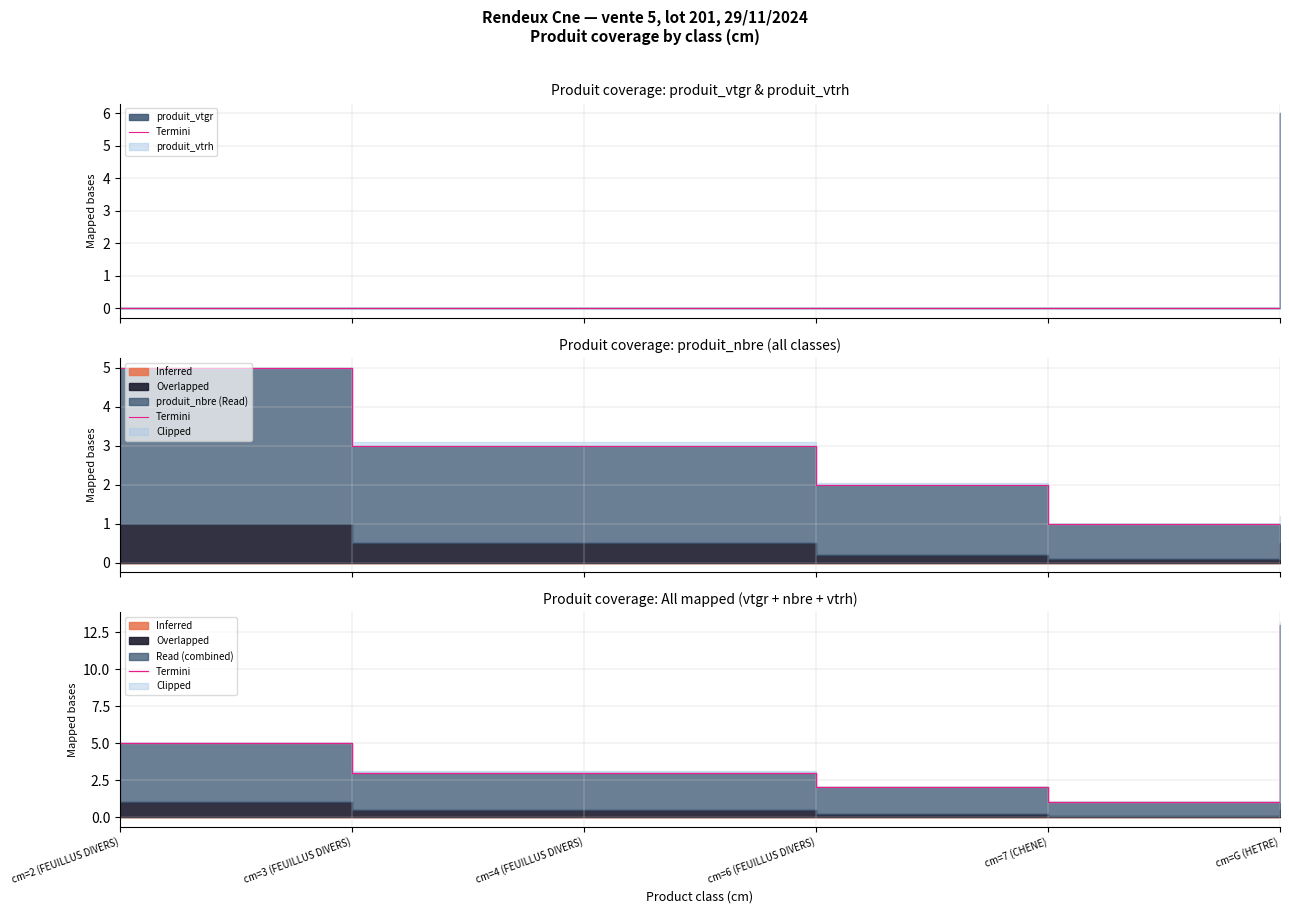

How many categories are shown in the chart?

6